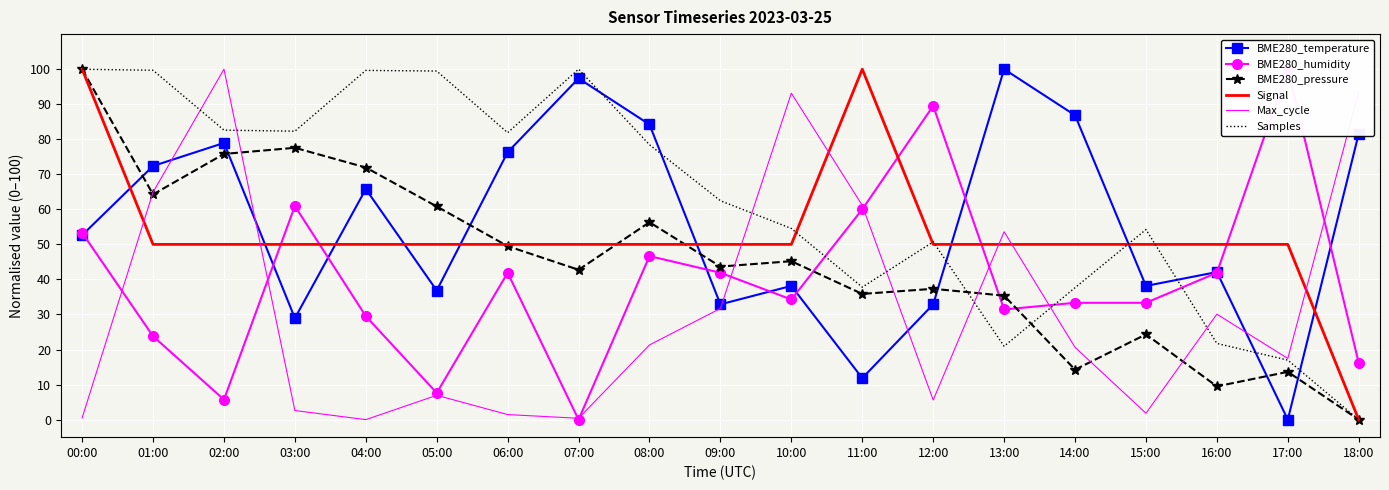

How many interior local valleys does the Max_cycle series have?

5